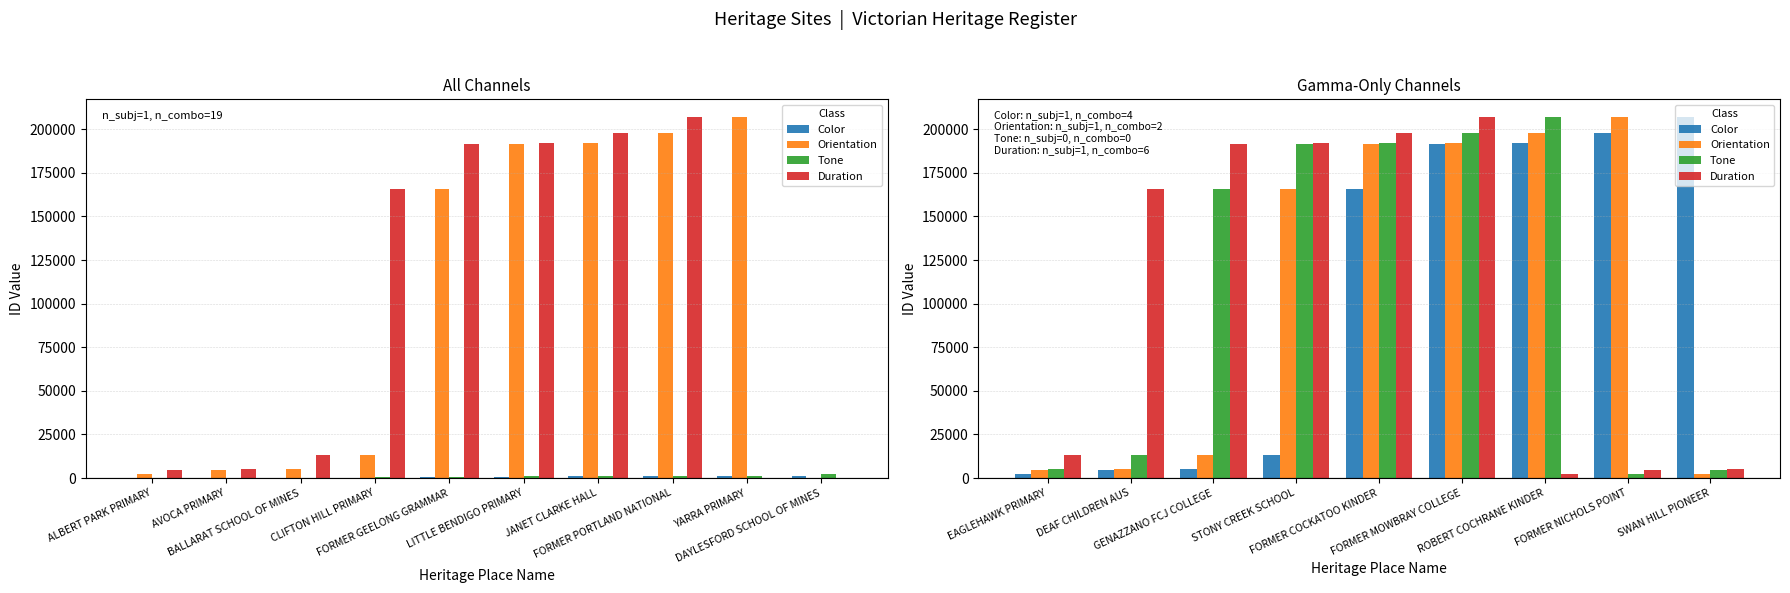

What is the sum of all Color values?

979677